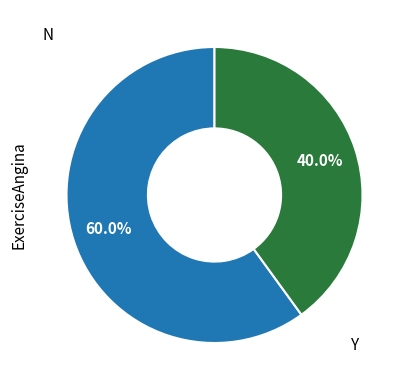

Is there any slice that represents more than half of the pie?

Yes